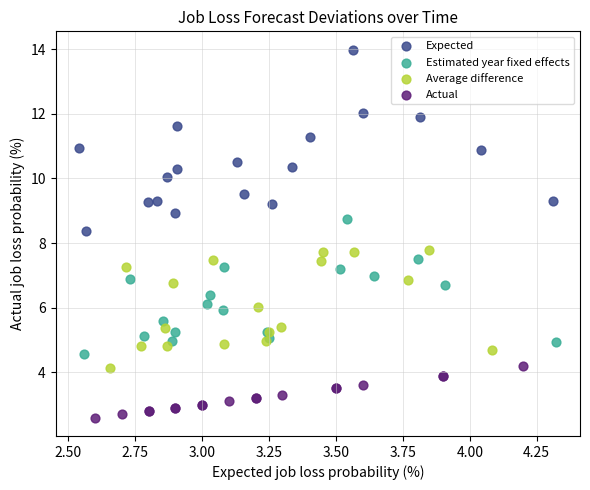

Which series has the largest Y range (max minus min)?

Expected